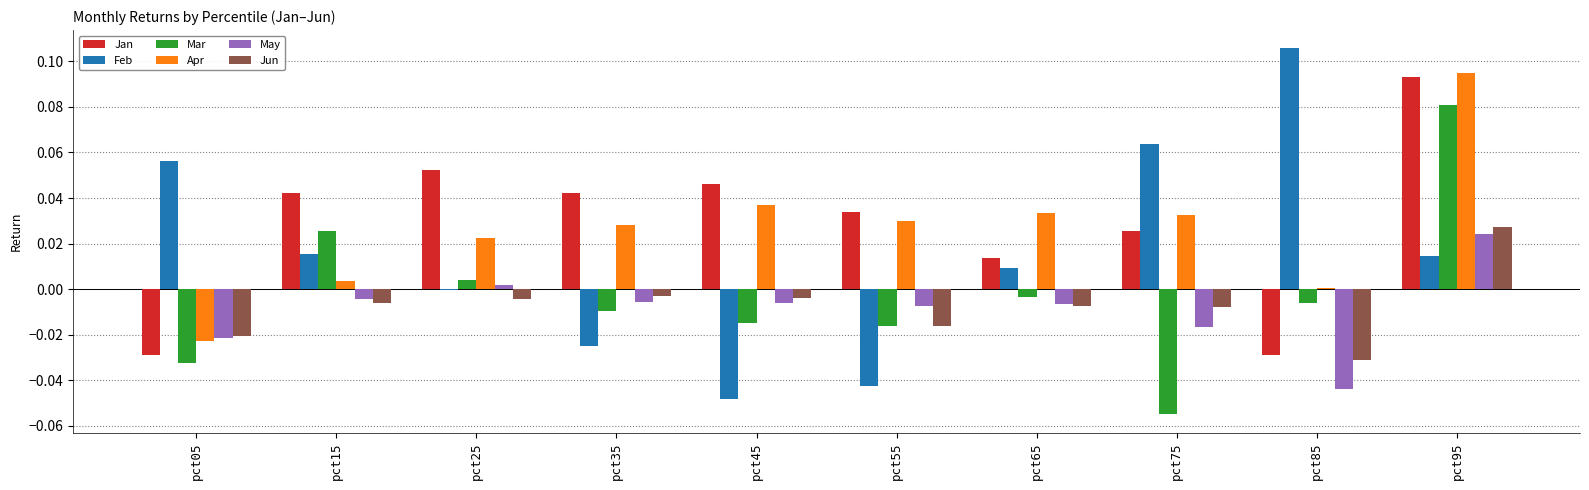

Is it true that Jun equals -0.0 at pct65?

True